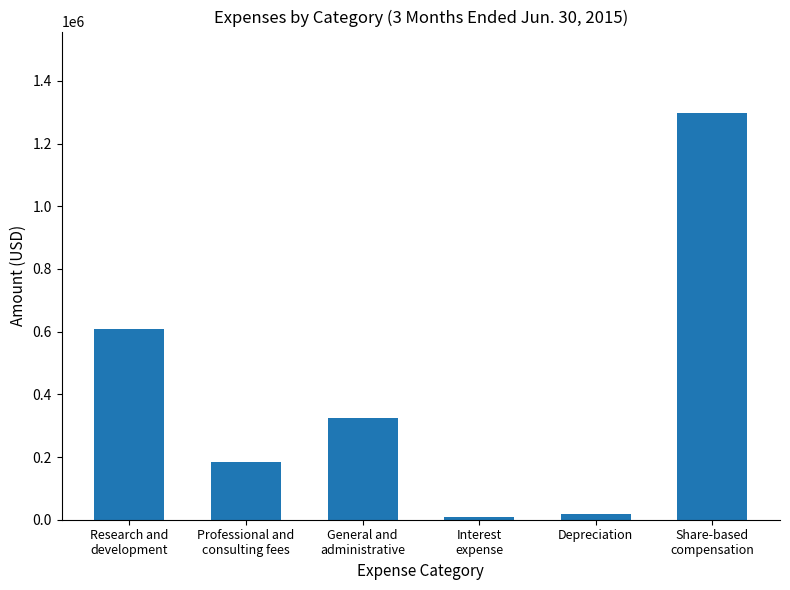

Is it true that the value at Research and
development is 813671?

False